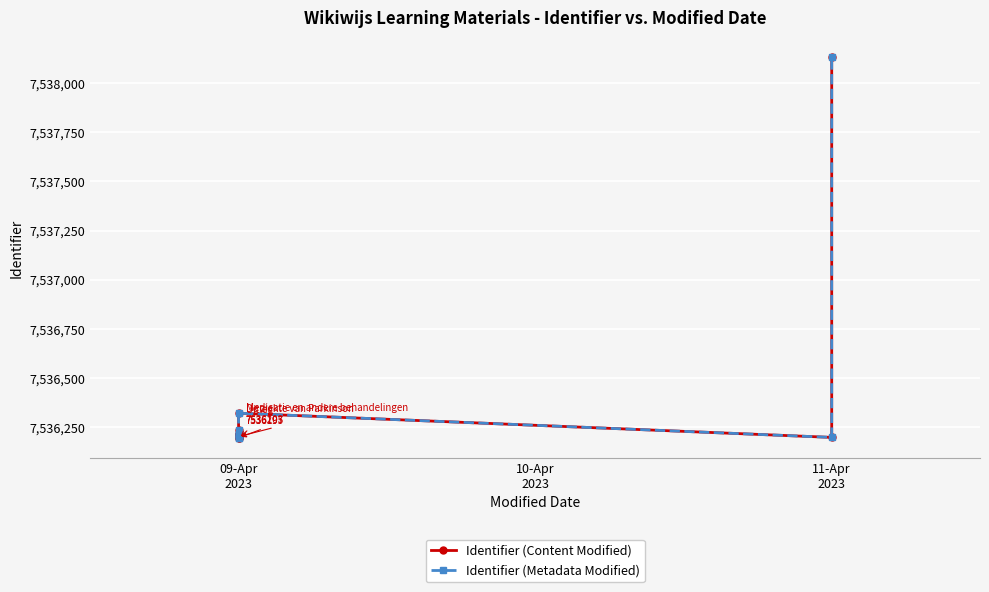

True or false: Identifier (Metadata Modified) and Identifier (Content Modified) cross at least once.

False